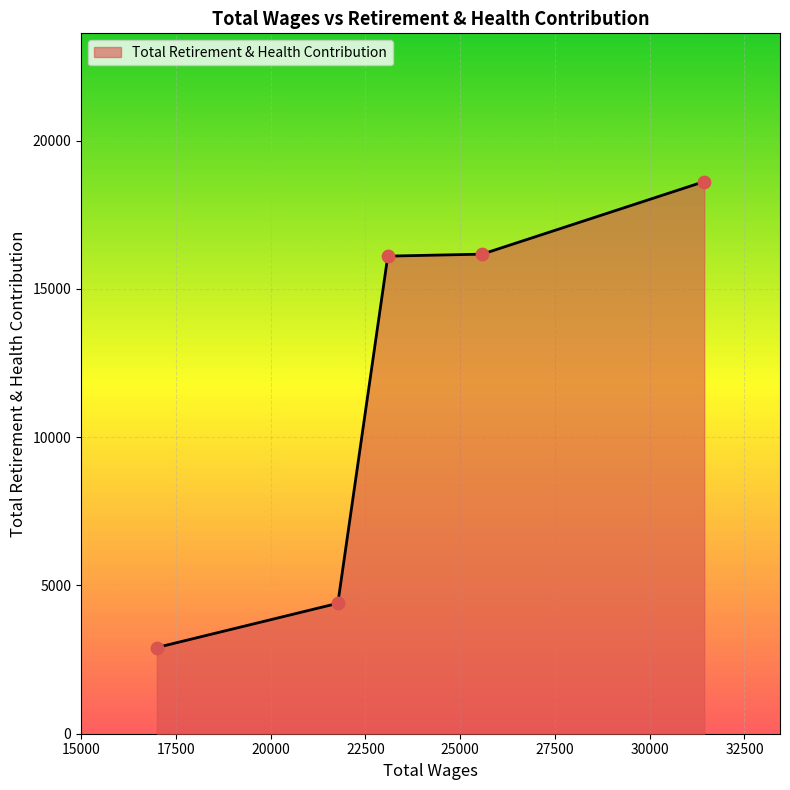

What is the maximum value shown in the chart?

18621